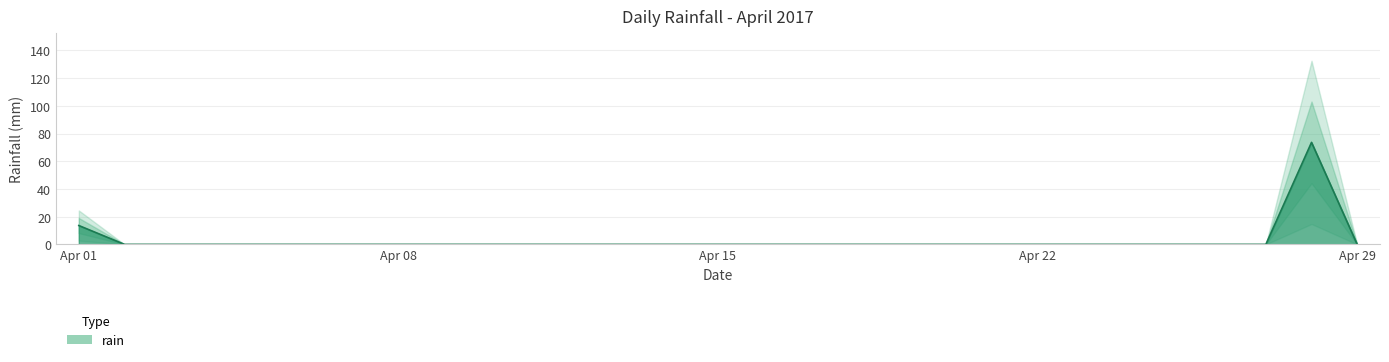

Does the chart display data point markers on the line(s)?

No